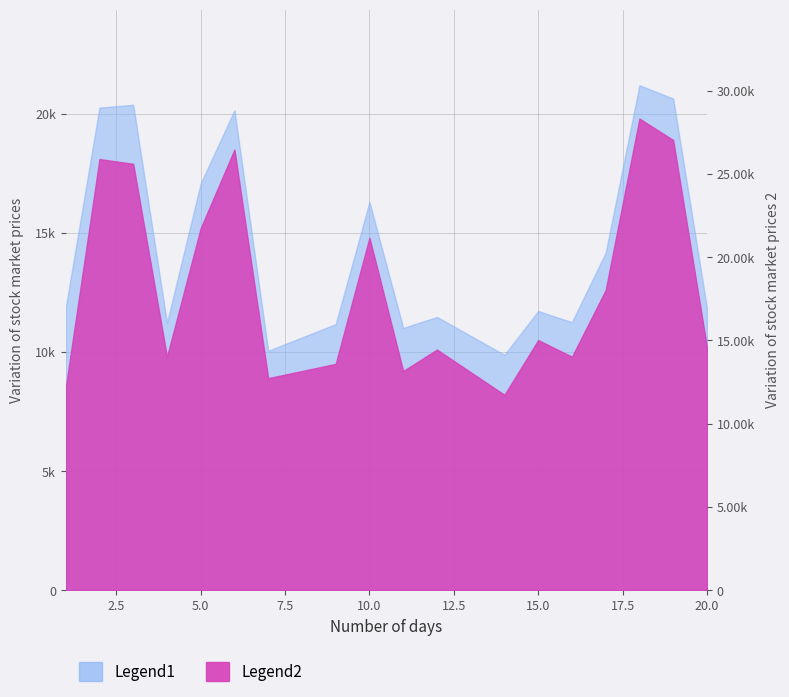

The value of Legend1 at 2 is 20.3. True or false?

True